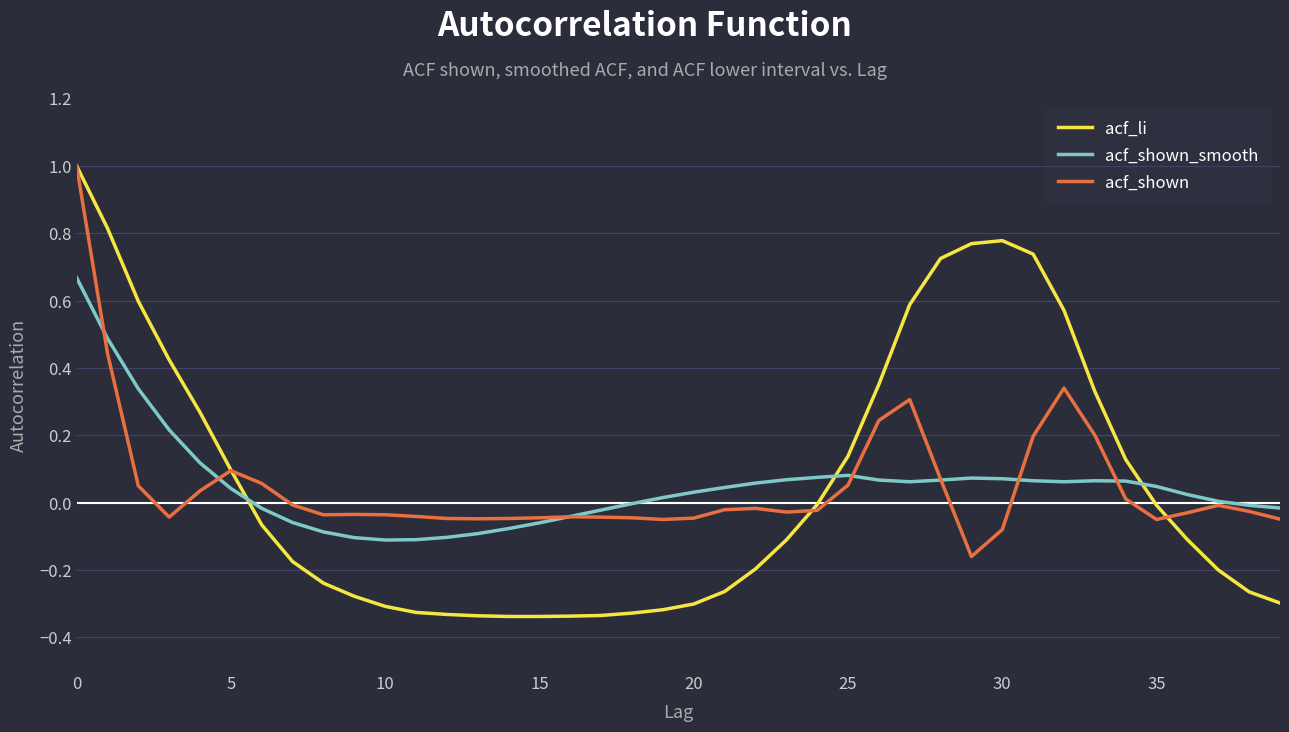

What is the highest value of the acf_li series?

1.0